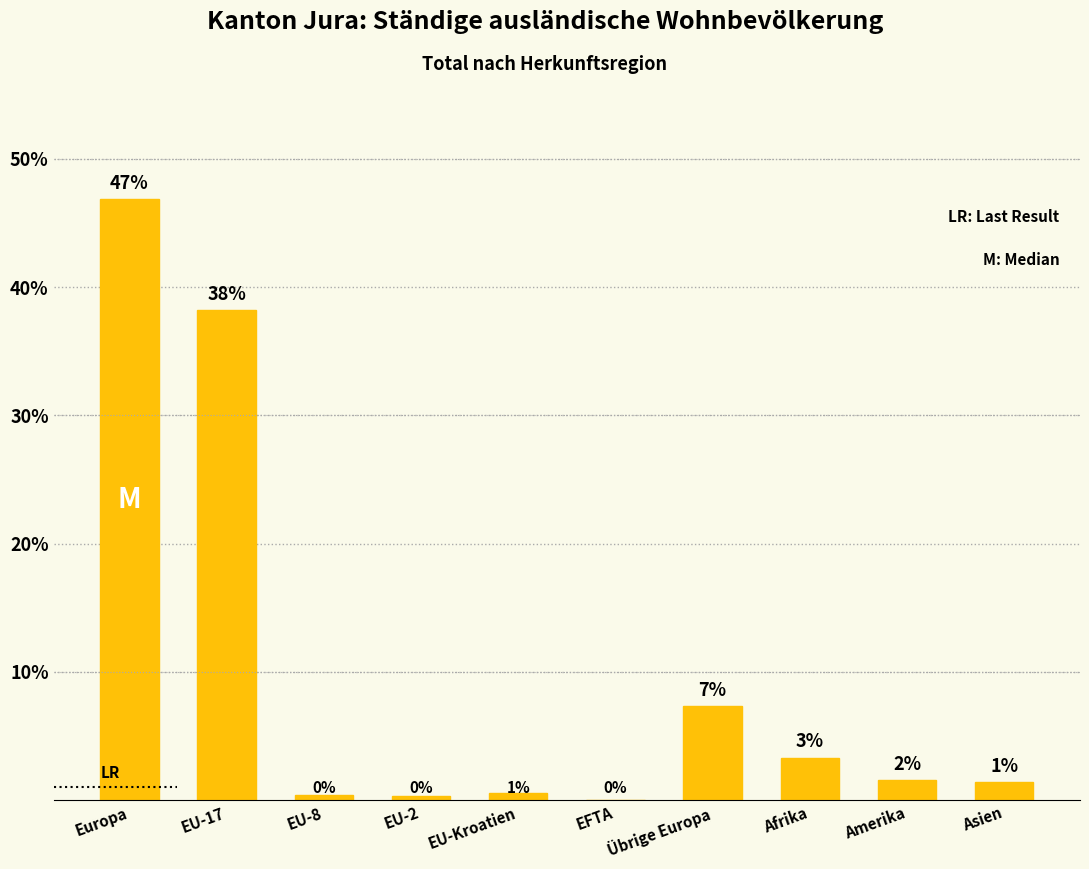

What is the average value?

10.0